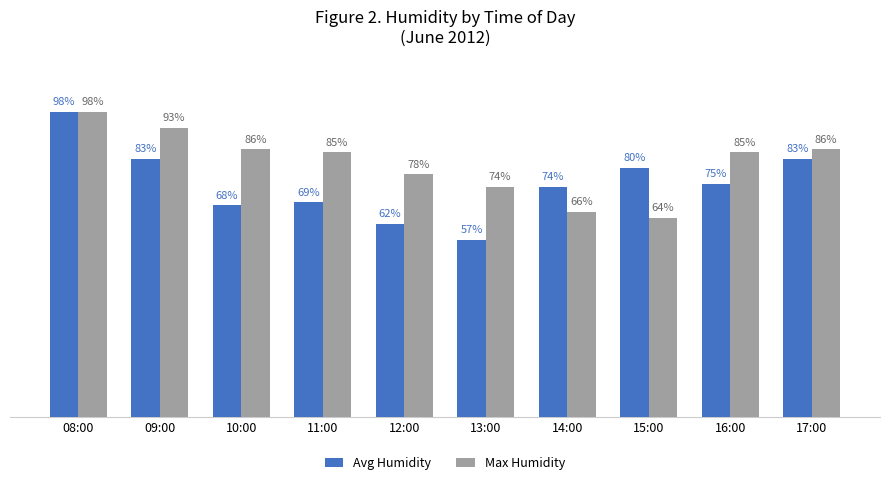

Between 08:00 and 13:00, which series saw the biggest shift?

Avg Humidity